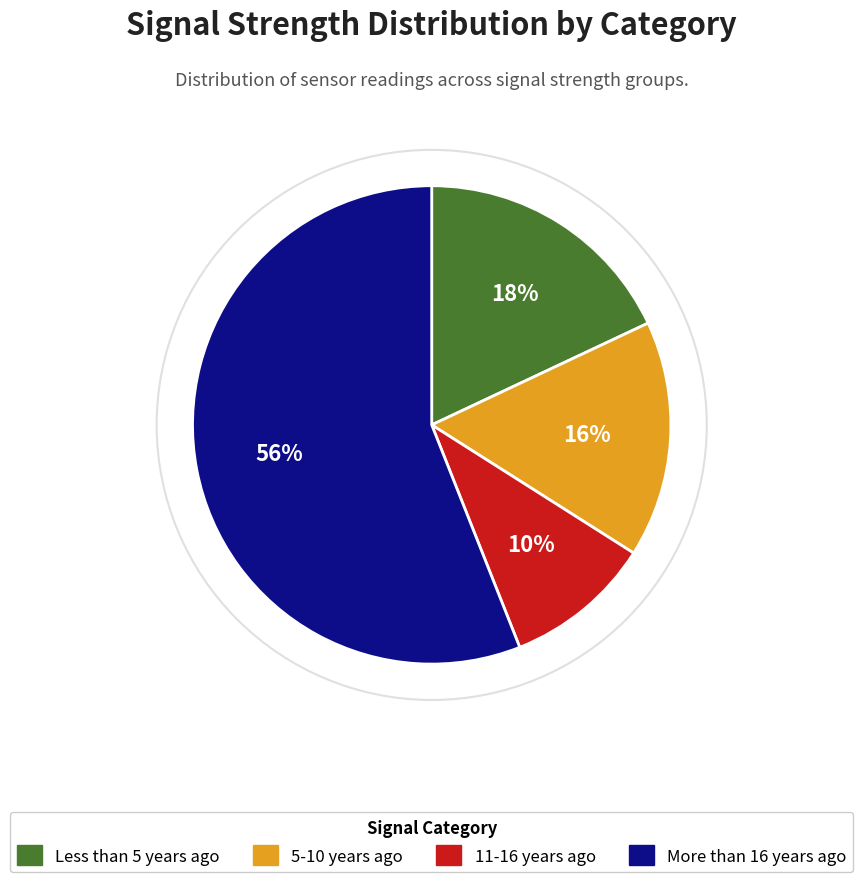

To the nearest percent, what is the average slice percentage?

25%